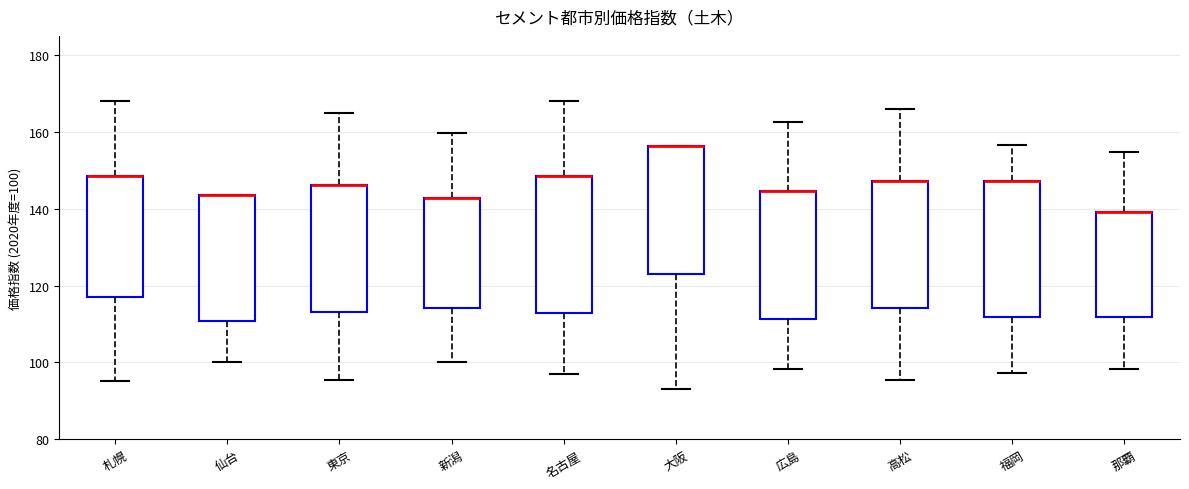

Reading left to right, read every box against the y-axis: the position of its median line, the range the box covers, and the ends of its whiskers. The values are not printed on the chart, so give them approximately, as read against the axis.

札幌: median 148 (drawn on the box's upper edge), box 118 to 148, whiskers 96 to 168
仙台: median 144 (drawn on the box's upper edge), box 110 to 144, whiskers 100 to 144
東京: median 146 (drawn on the box's upper edge), box 114 to 146, whiskers 96 to 164
新潟: median 142 (drawn on the box's upper edge), box 114 to 142, whiskers 100 to 160
名古屋: median 148 (drawn on the box's upper edge), box 112 to 148, whiskers 98 to 168
大阪: median 156 (drawn on the box's upper edge), box 122 to 156, whiskers 94 to 156
広島: median 144 (drawn on the box's upper edge), box 112 to 144, whiskers 98 to 162
高松: median 148 (drawn on the box's upper edge), box 114 to 148, whiskers 96 to 166
福岡: median 148 (drawn on the box's upper edge), box 112 to 148, whiskers 98 to 156
那覇: median 140 (drawn on the box's upper edge), box 112 to 140, whiskers 98 to 154